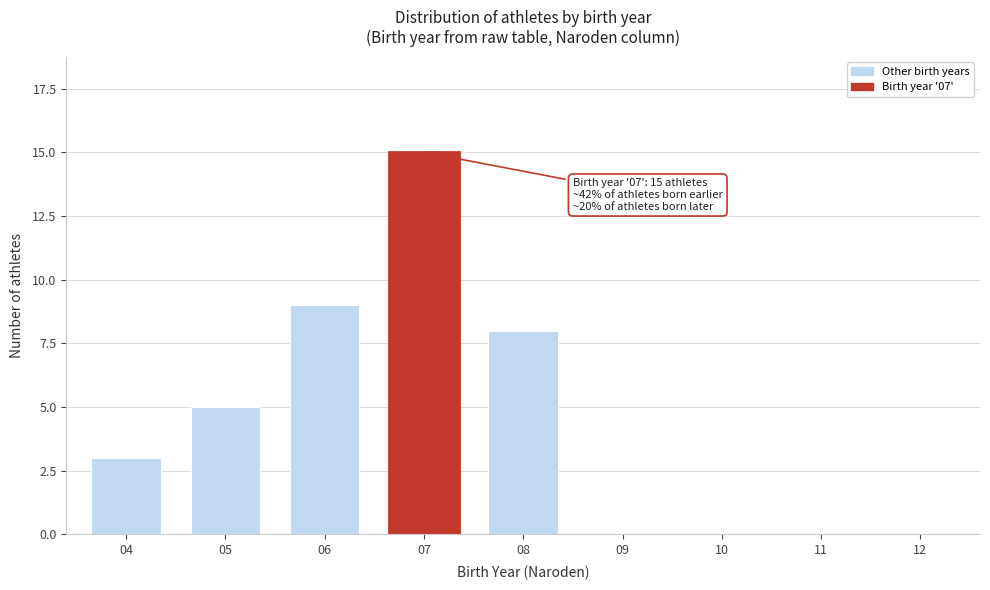

Reading right to left, what are all the values shown in this chart?

12=0	11=0	10=0	09=0	08=8	07=15	06=9	05=5	04=3